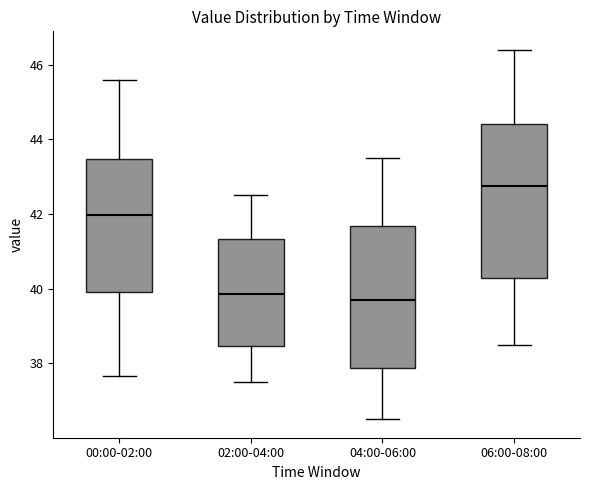

Which box is the tallest, from its lower edge to its upper edge?

06:00-08:00